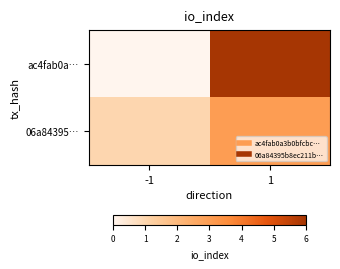

Which series has the largest range (max minus min)?

ac4fab0a…